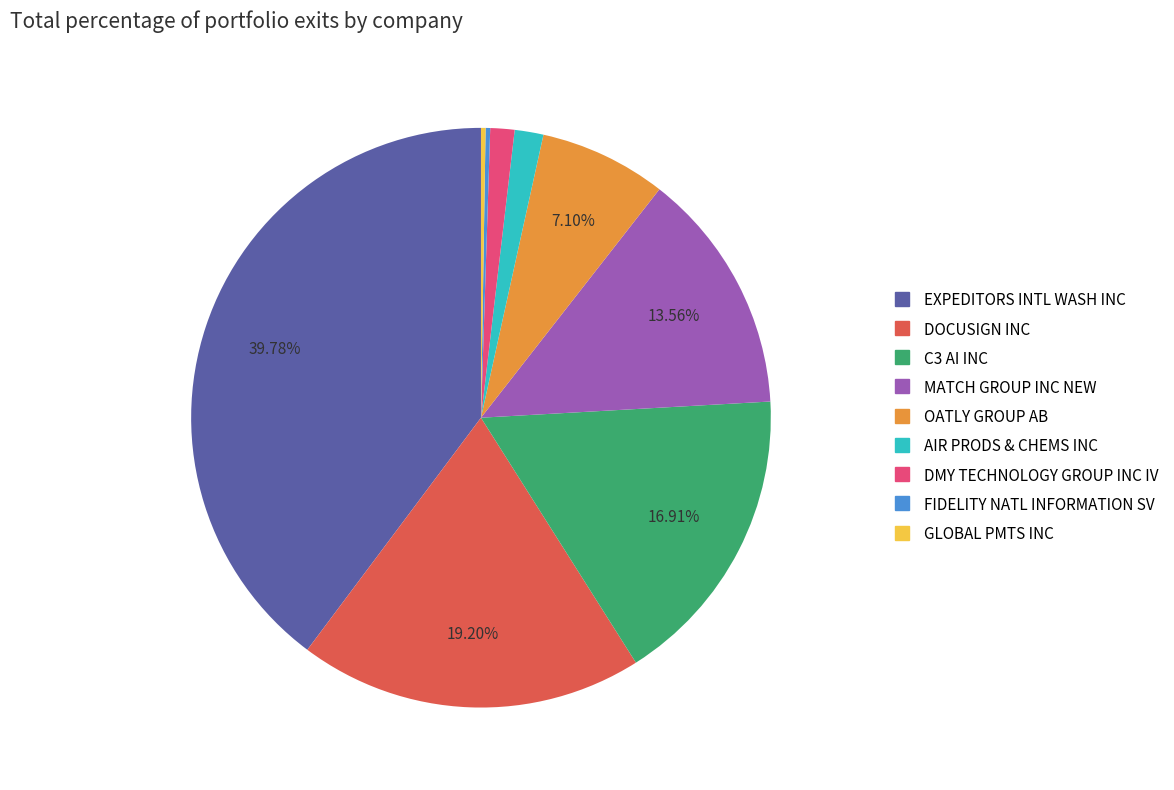

Which slice is the largest?

EXPEDITORS INTL WASH INC